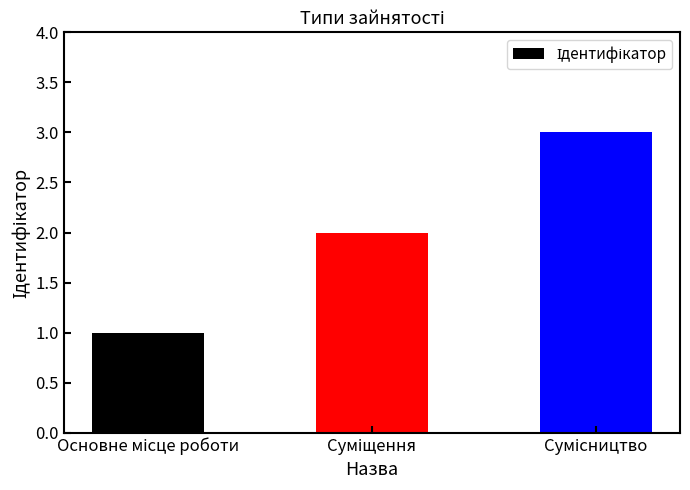

What is the maximum value shown in the chart?

3